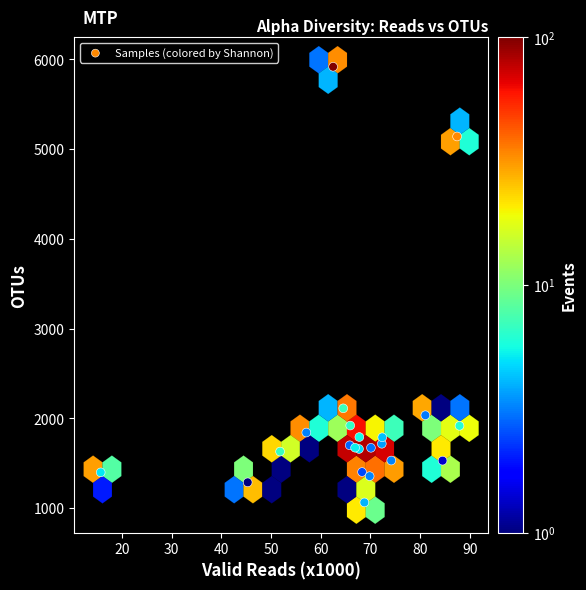

What Y value in the scatter plot is closest to 3491?

2112